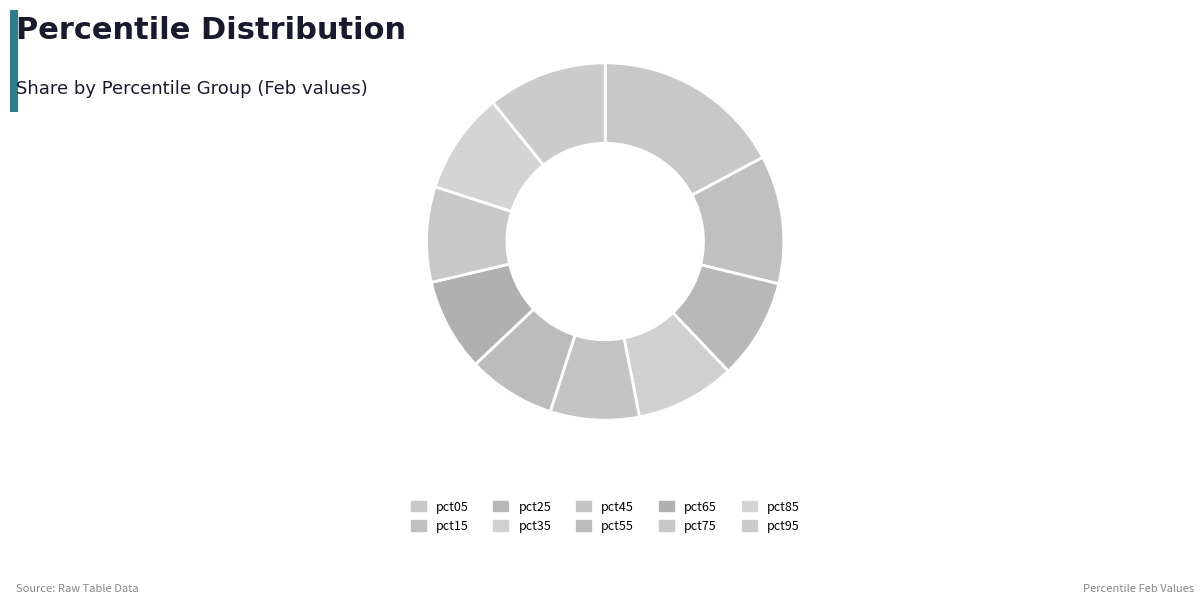

To the nearest percent, what is the average slice percentage?

10%